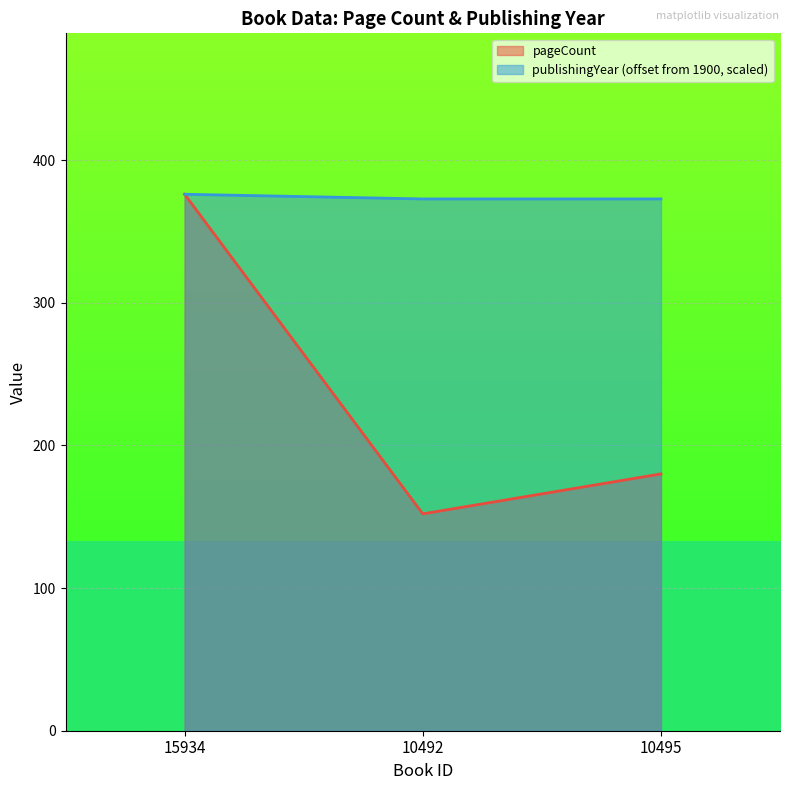

Between 15934 and 10492, which series saw the biggest shift?

pageCount